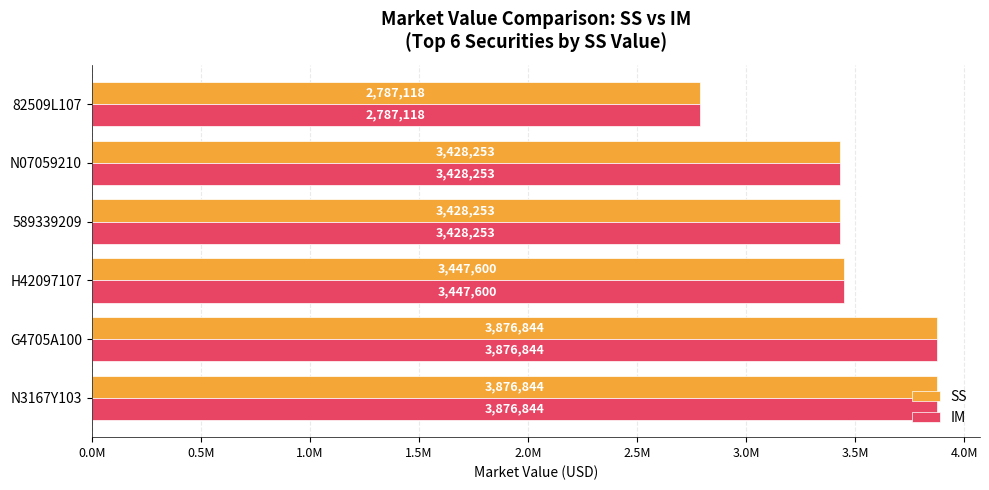

At how many categories does at least one series exceed 3785064?

2